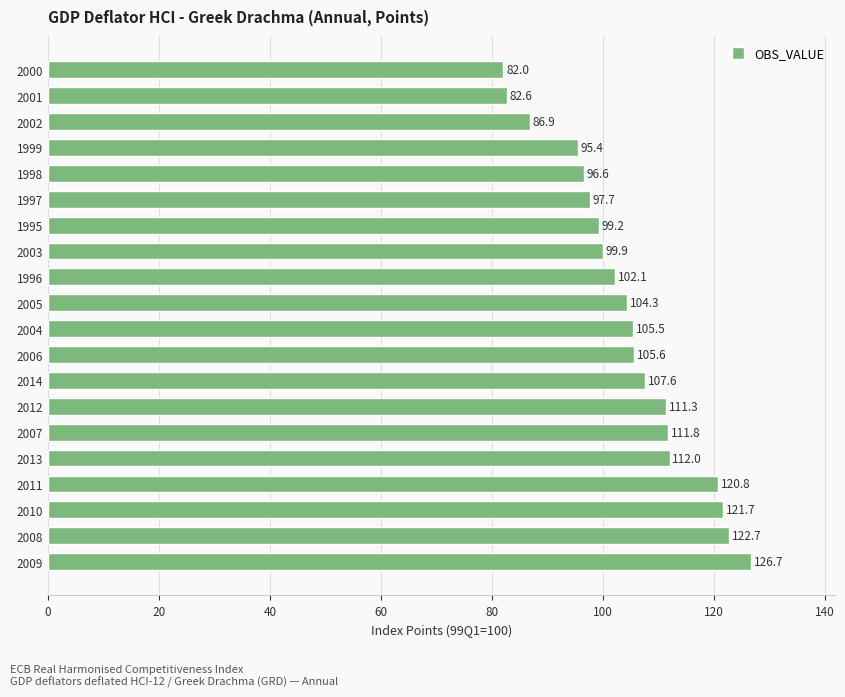

Does the chart contain stacked bars?

No